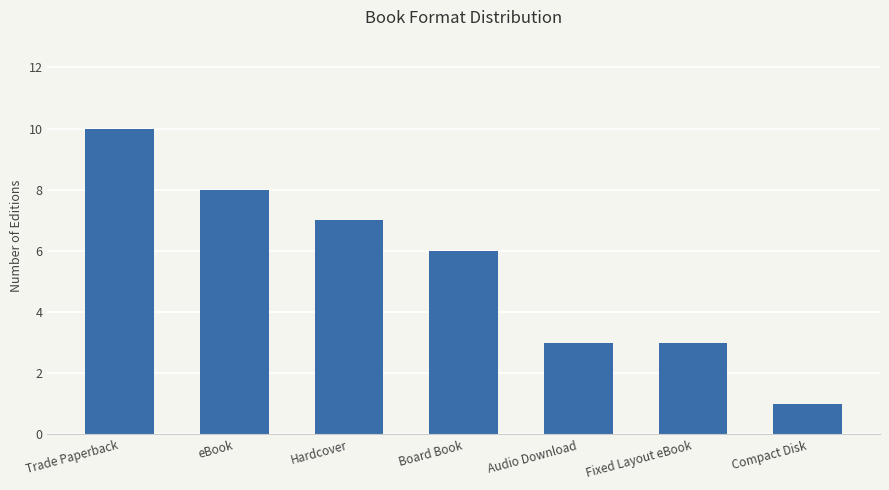

Count the values in the range 3 to 8.

5